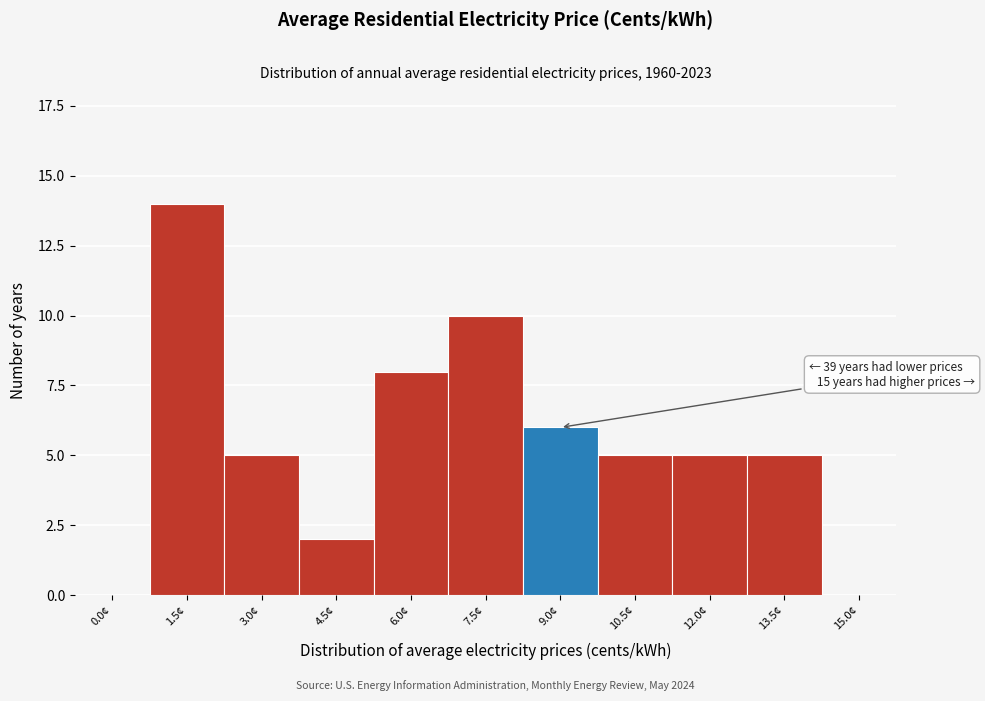

Reading right to left, list all the values displayed in this chart.

15.0¢=0	13.5¢=5	12.0¢=5	10.5¢=5	9.0¢=6	7.5¢=10	6.0¢=8	4.5¢=2	3.0¢=5	1.5¢=14	0.0¢=0